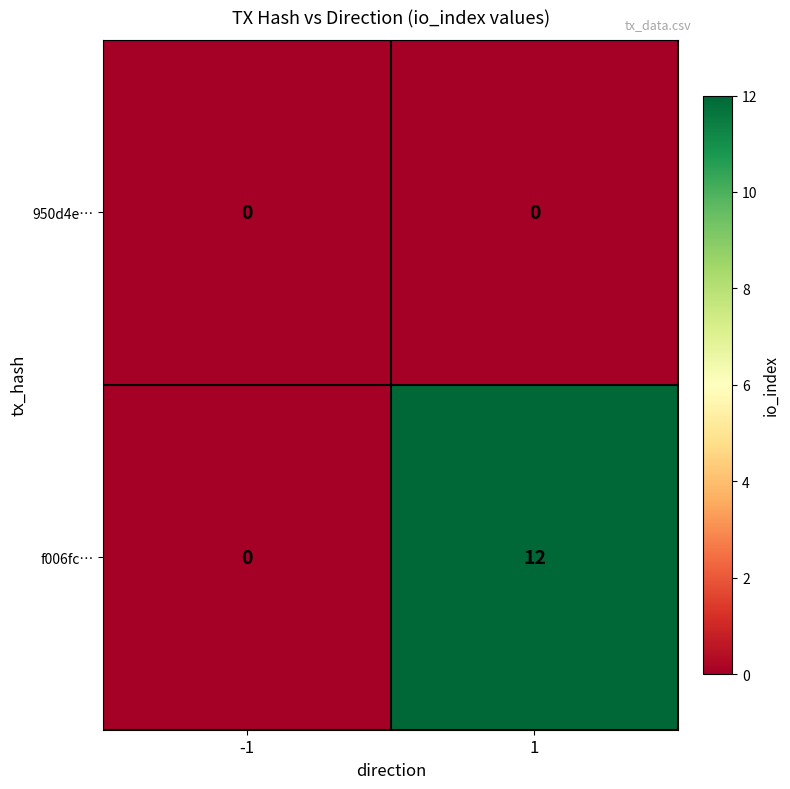

Rank the series by their maximum value, from highest to lowest.

f006fc…, 950d4e…